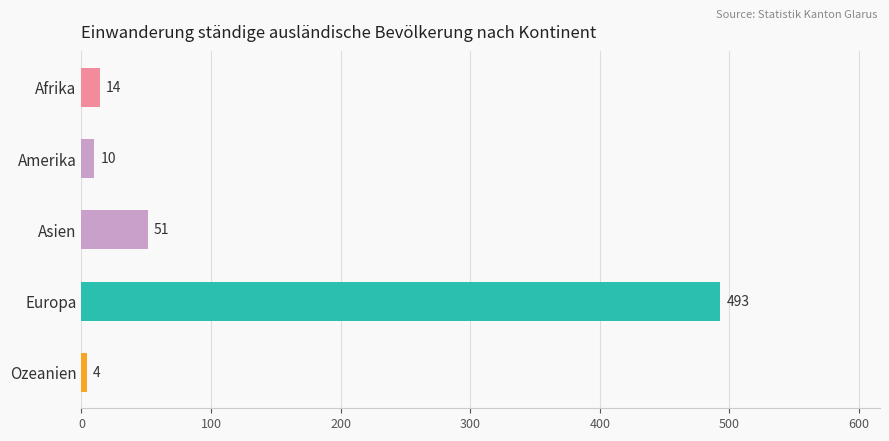

What is the label of the 2nd bar from the bottom?

Europa